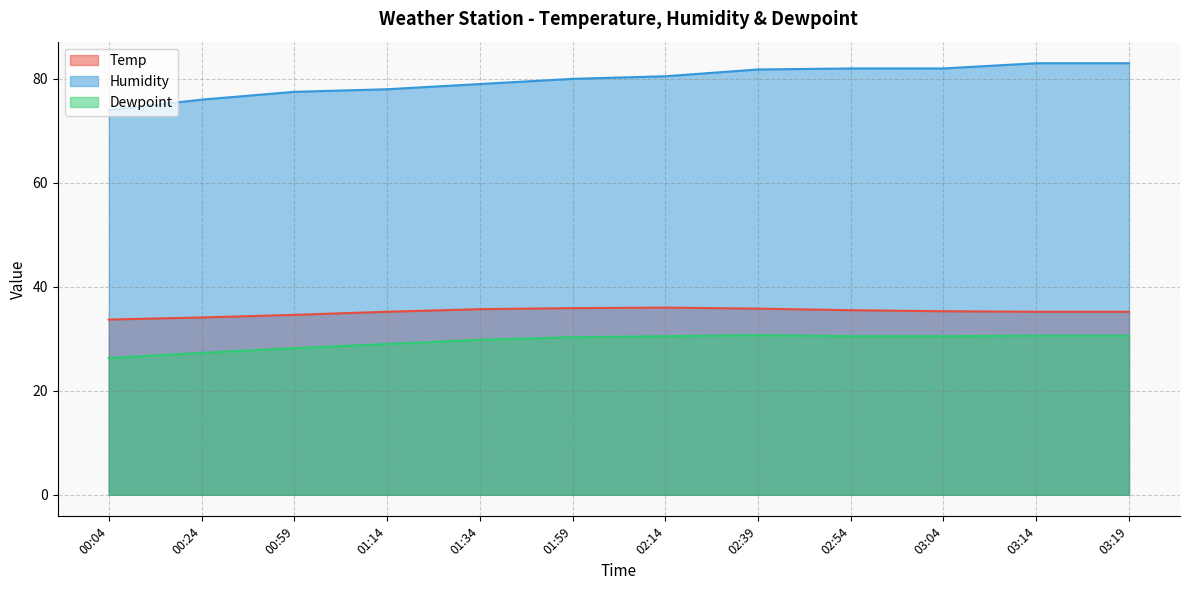

True or false: Dewpoint has more than 2 interior local peaks.

False